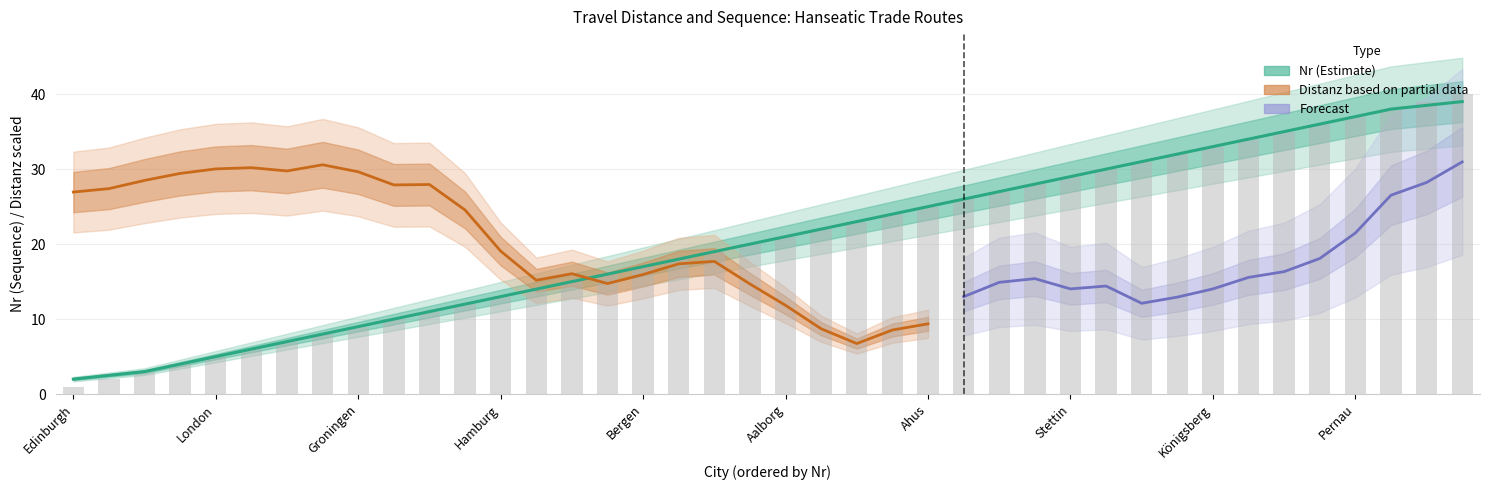

True or false: the data shows 21 at Aalborg.

True